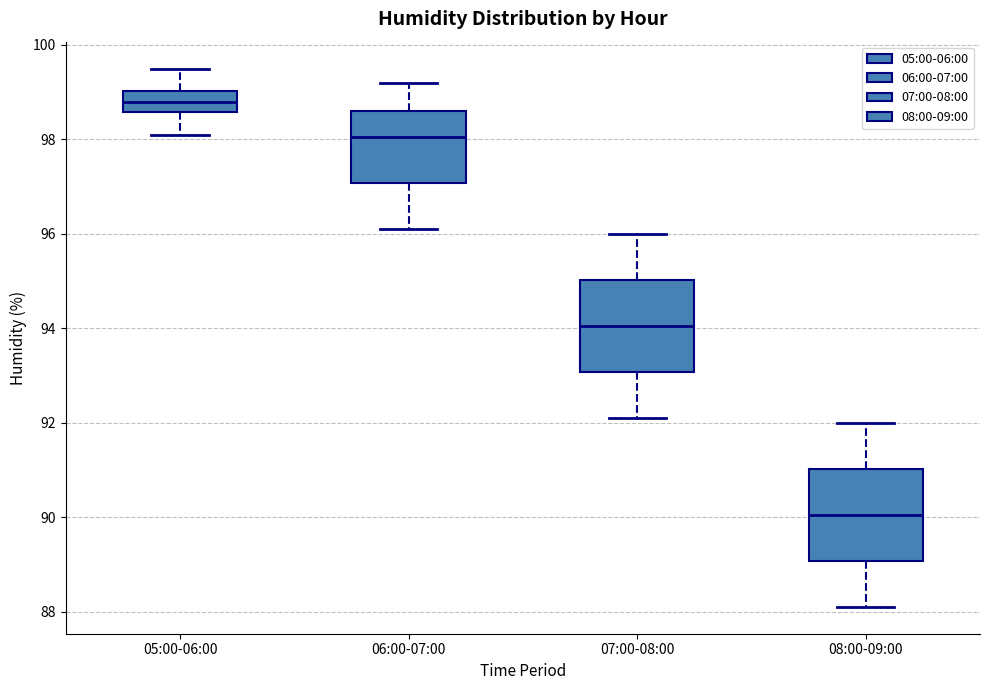

Reading left to right, transcribe this box plot: for each box, give where its median line is, the range the box spans, and where its two whiskers end, as read against the y-axis. The values are not printed on the chart, so give them approximately, as read against the axis.

05:00-06:00: median 98.8, box 98.6 to 99.0, whiskers 98.2 to 99.6
06:00-07:00: median 98.0, box 97.0 to 98.6, whiskers 96.2 to 99.2
07:00-08:00: median 94.0, box 93.0 to 95.0, whiskers 92.2 to 96.0
08:00-09:00: median 90.0, box 89.0 to 91.0, whiskers 88.2 to 92.0